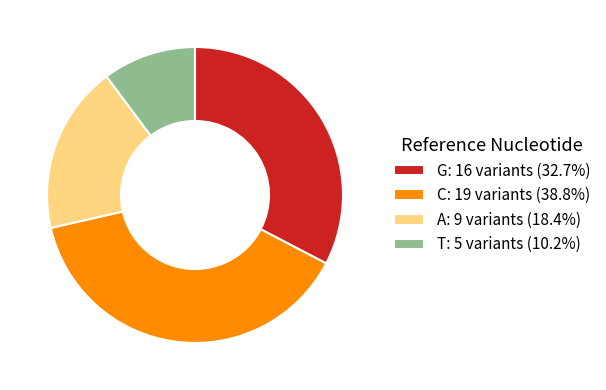

Does G: 16 variants (32.7%) account for over 50% of the chart?

No